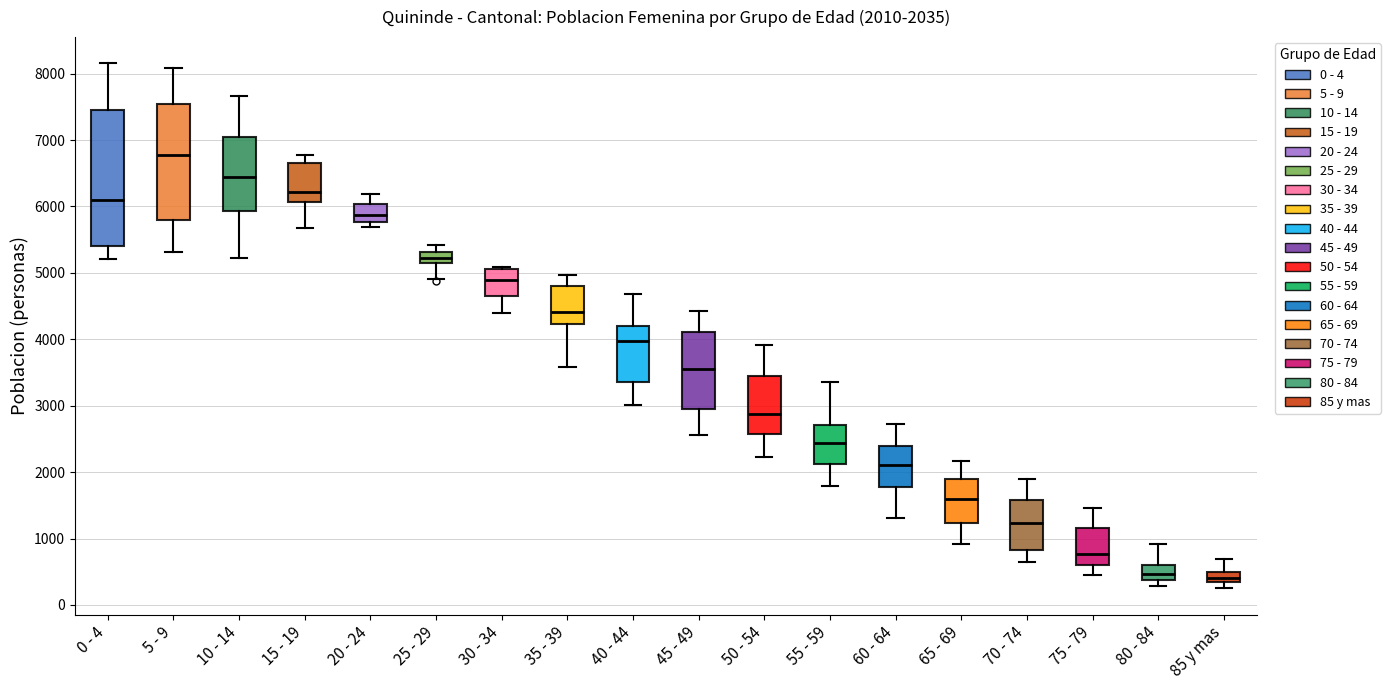

Which box is the tallest, from its lower edge to its upper edge?

0 - 4